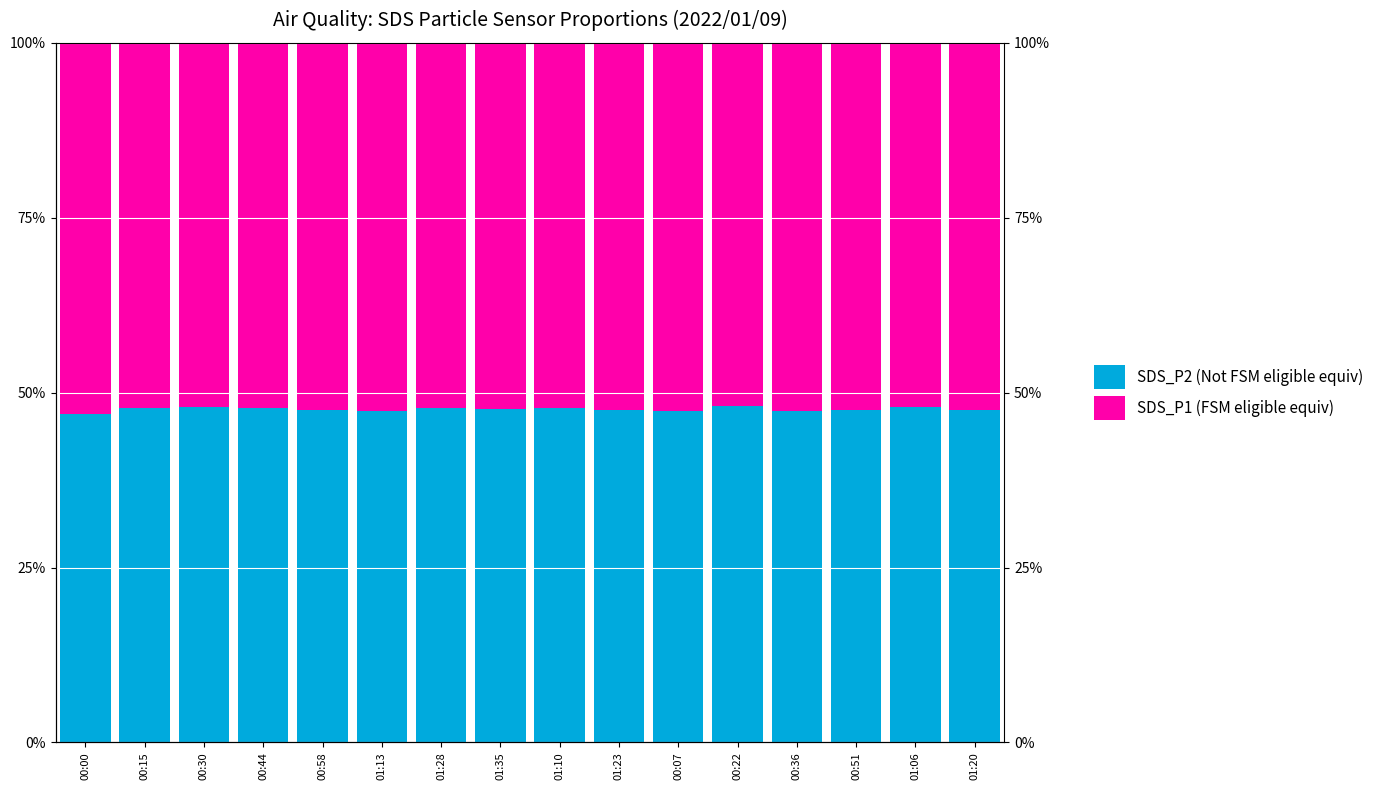

What is the minimum value shown in the chart?

46.9